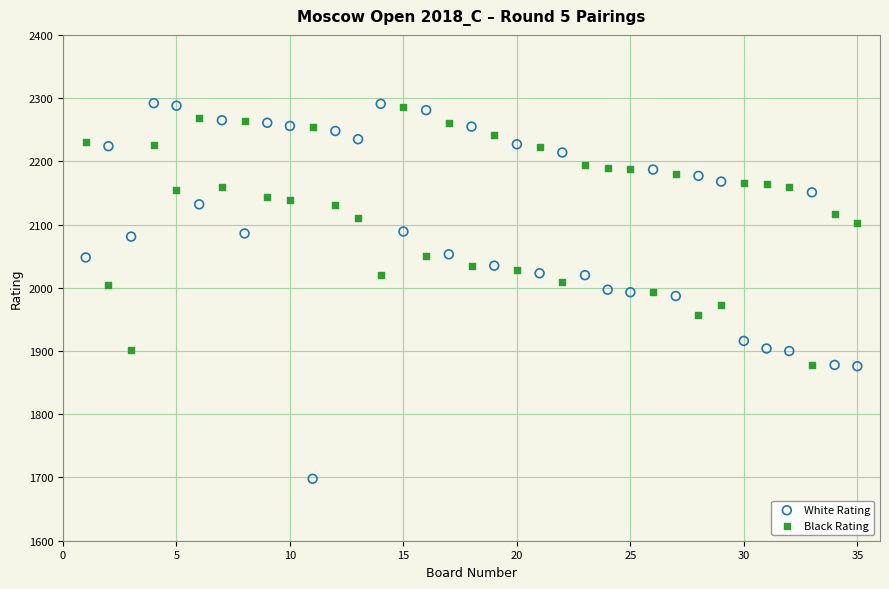

What are all the series names shown in the legend?

White Rating, Black Rating